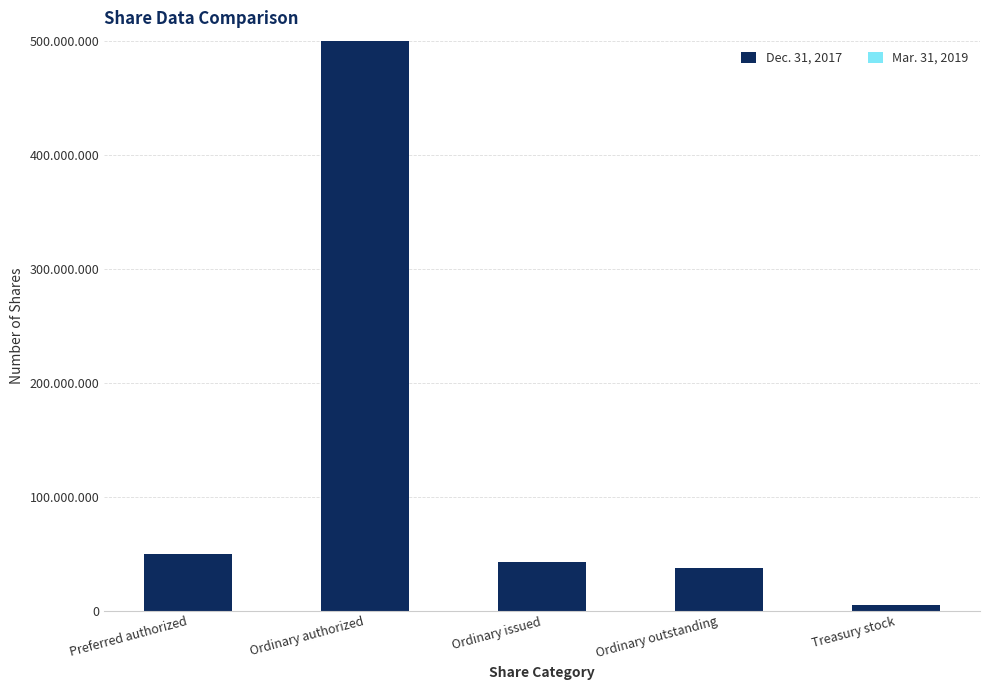

Which series has the widest spread of values?

Dec. 31, 2017